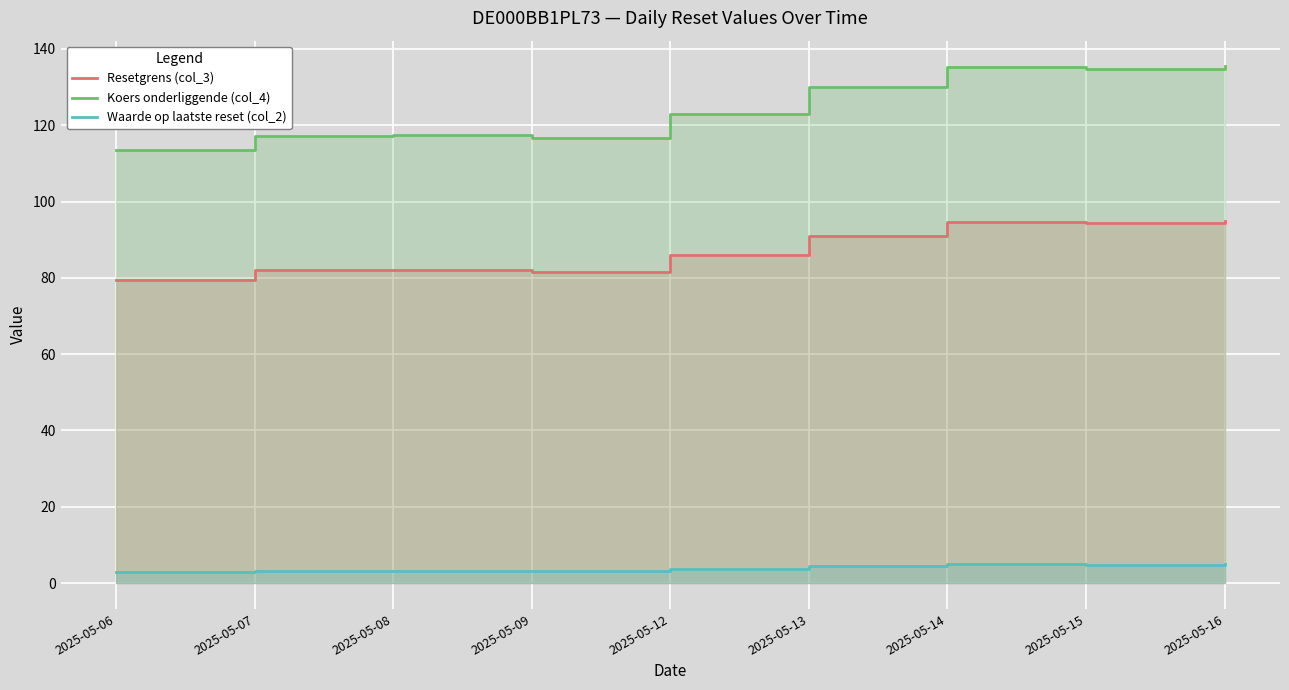

What is the maximum value shown in the chart?

135.4